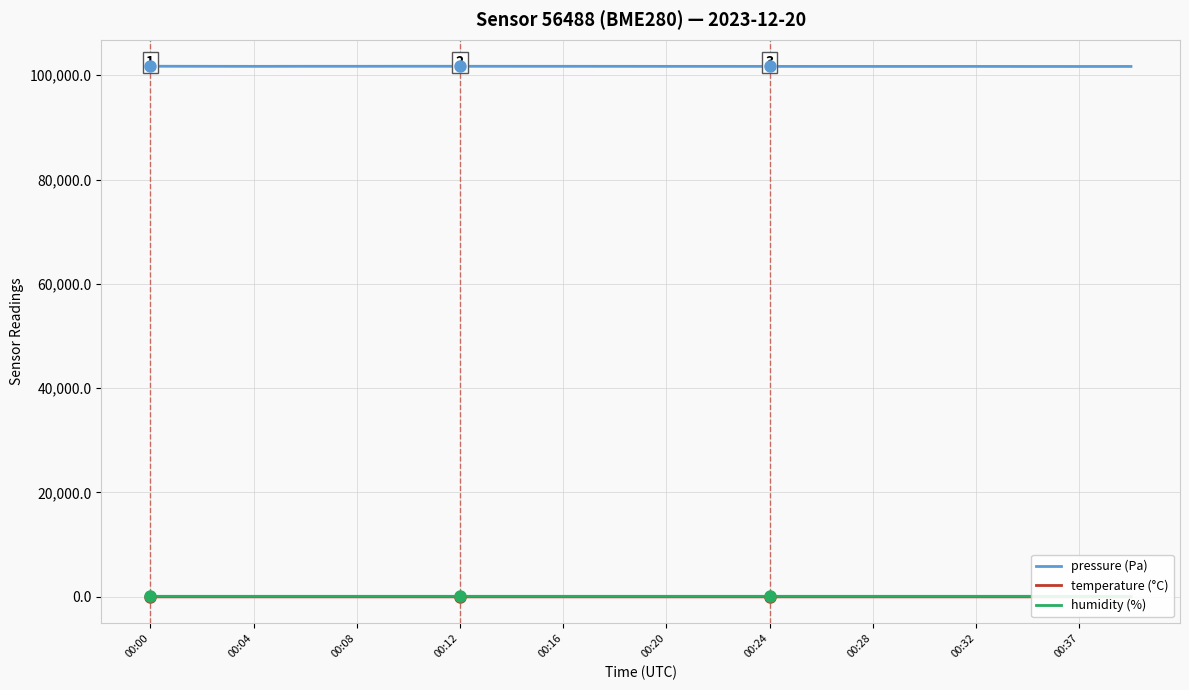

What is the spread (max minus min) of values at 00:20?

101752.1